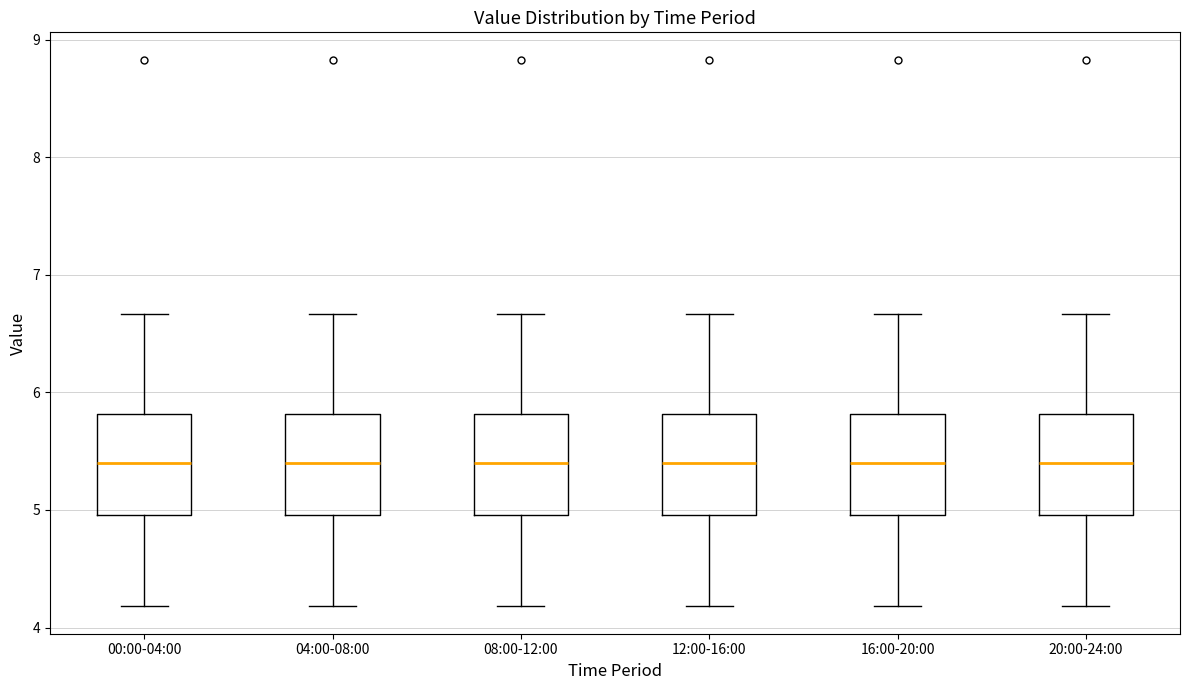

Where is the upper edge of the box for 20:00-24:00 on the y-axis? The values are not printed on the chart, so give them approximately, as read against the axis.

5.8